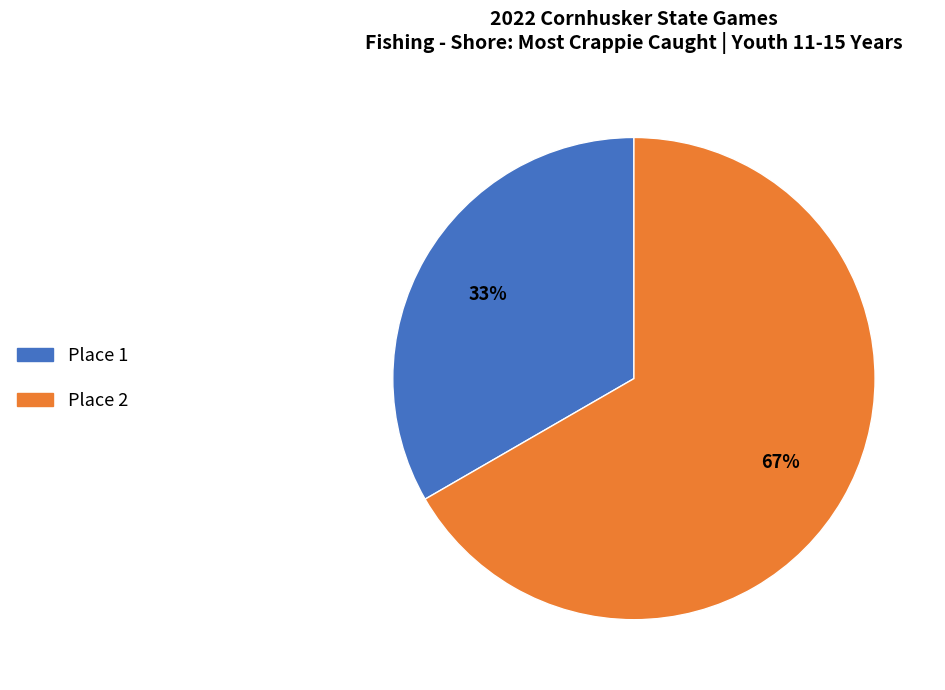

Count the number of slices in the pie.

2